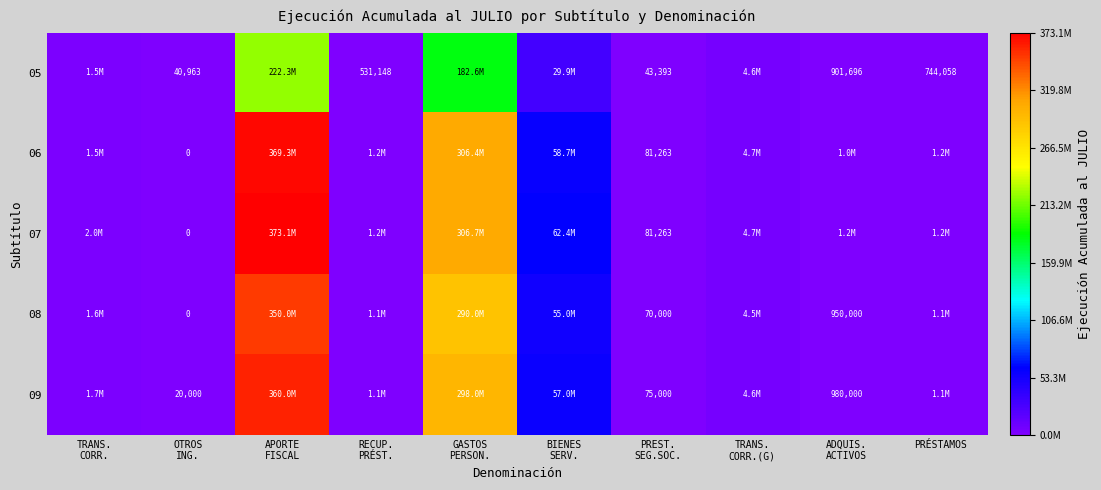

What is the average value of the 09 series?

72467500